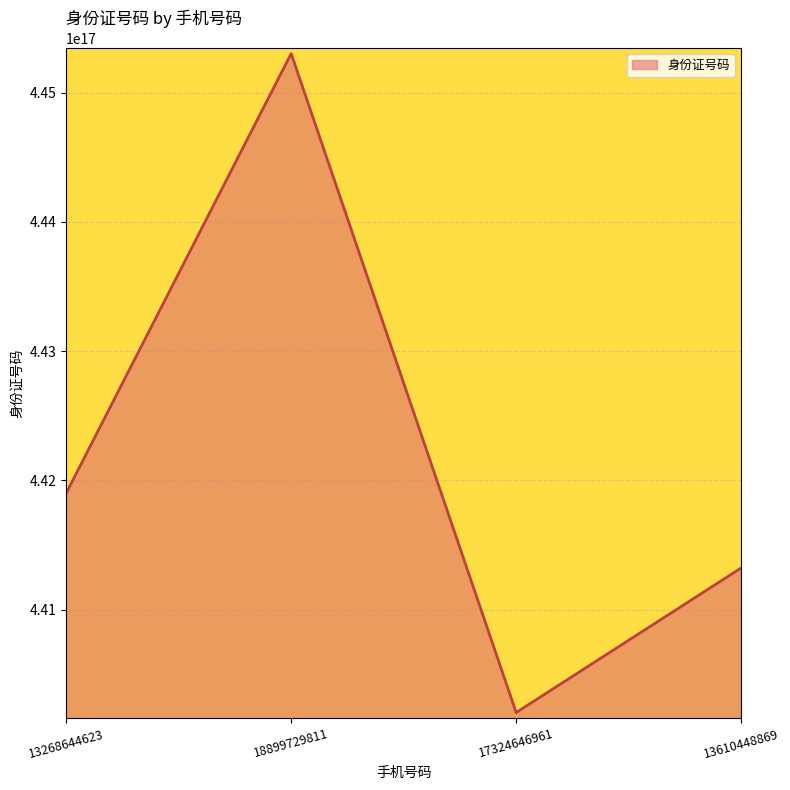

Where does the data first go above 441900200507283840?

18899729811